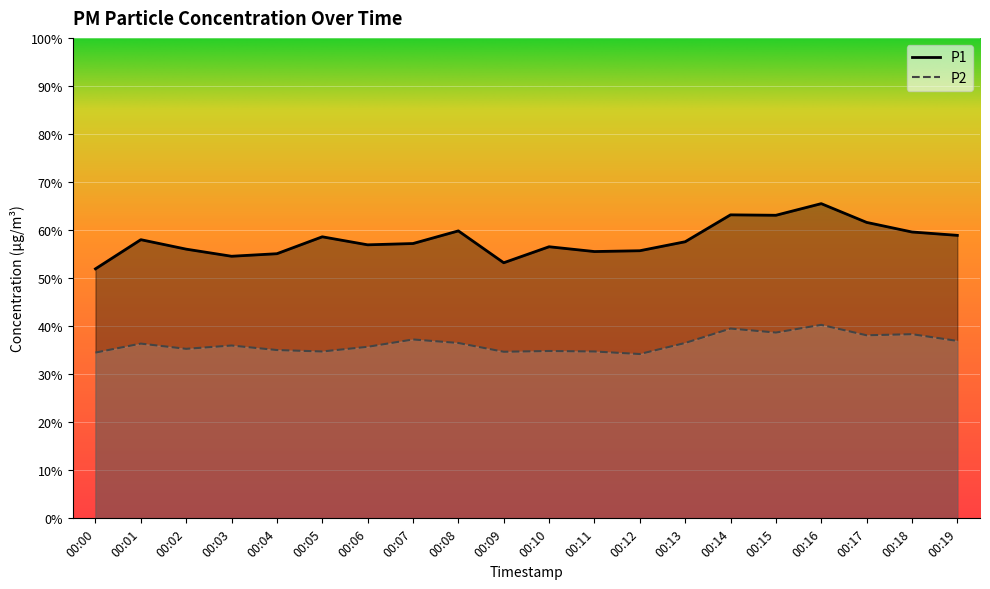

How many series are shown in this chart?

2